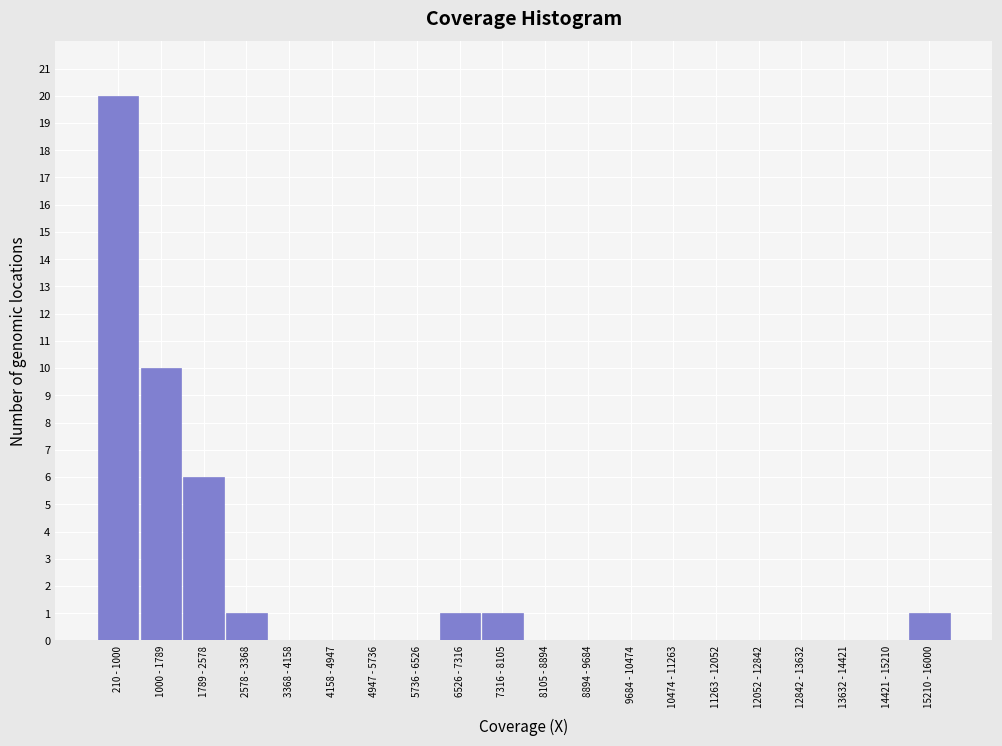

Reading left to right, transcribe all the data shown in this chart.

210 - 1000=20	1000 - 1789=10	1789 - 2578=6	2578 - 3368=1	3368 - 4158=0	4158 - 4947=0	4947 - 5736=0	5736 - 6526=0	6526 - 7316=1	7316 - 8105=1	8105 - 8894=0	8894 - 9684=0	9684 - 10474=0	10474 - 11263=0	11263 - 12052=0	12052 - 12842=0	12842 - 13632=0	13632 - 14421=0	14421 - 15210=0	15210 - 16000=1